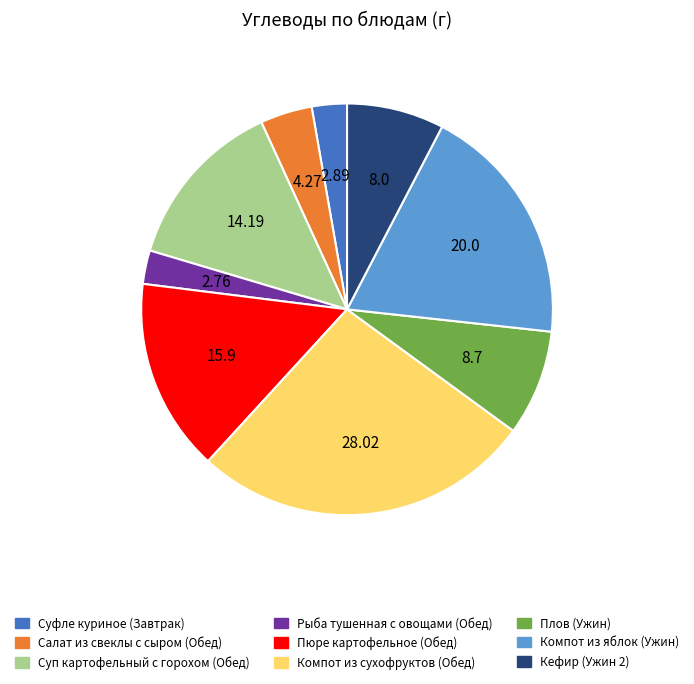

Is it true that Суп картофельный с горохом (Обед) is 1% of the pie?

False